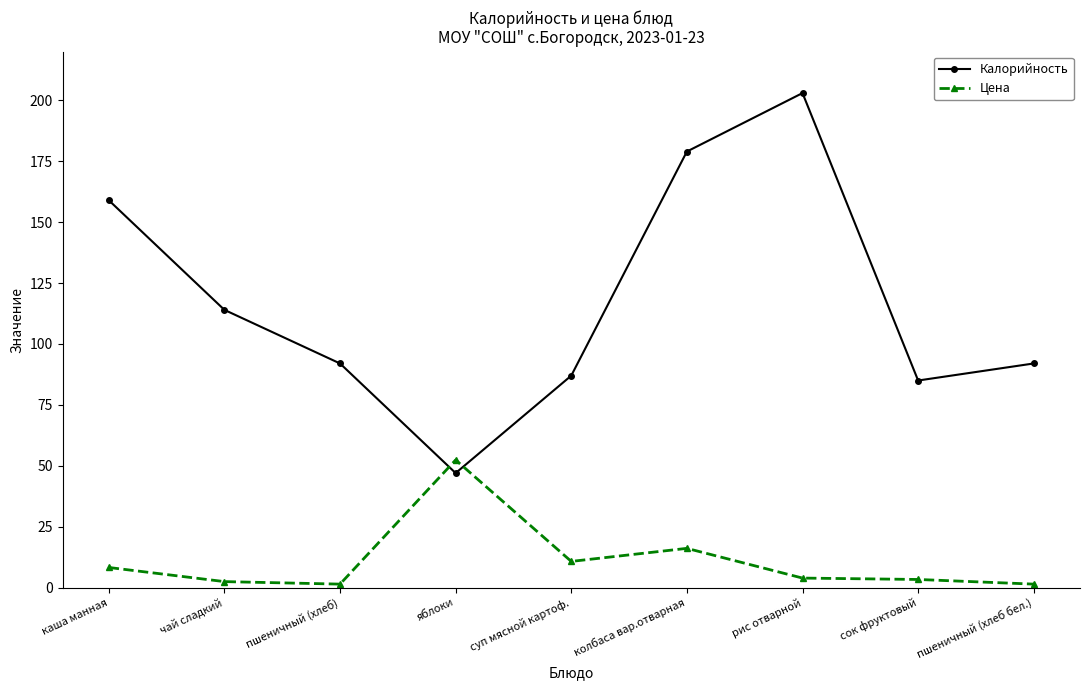

What is the label of the 1st point from the left?

каша манная